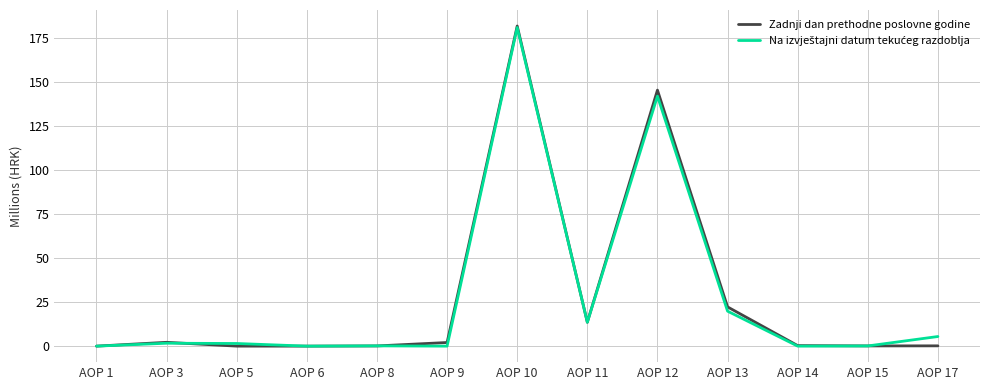

Does the chart have visible grid lines?

Yes